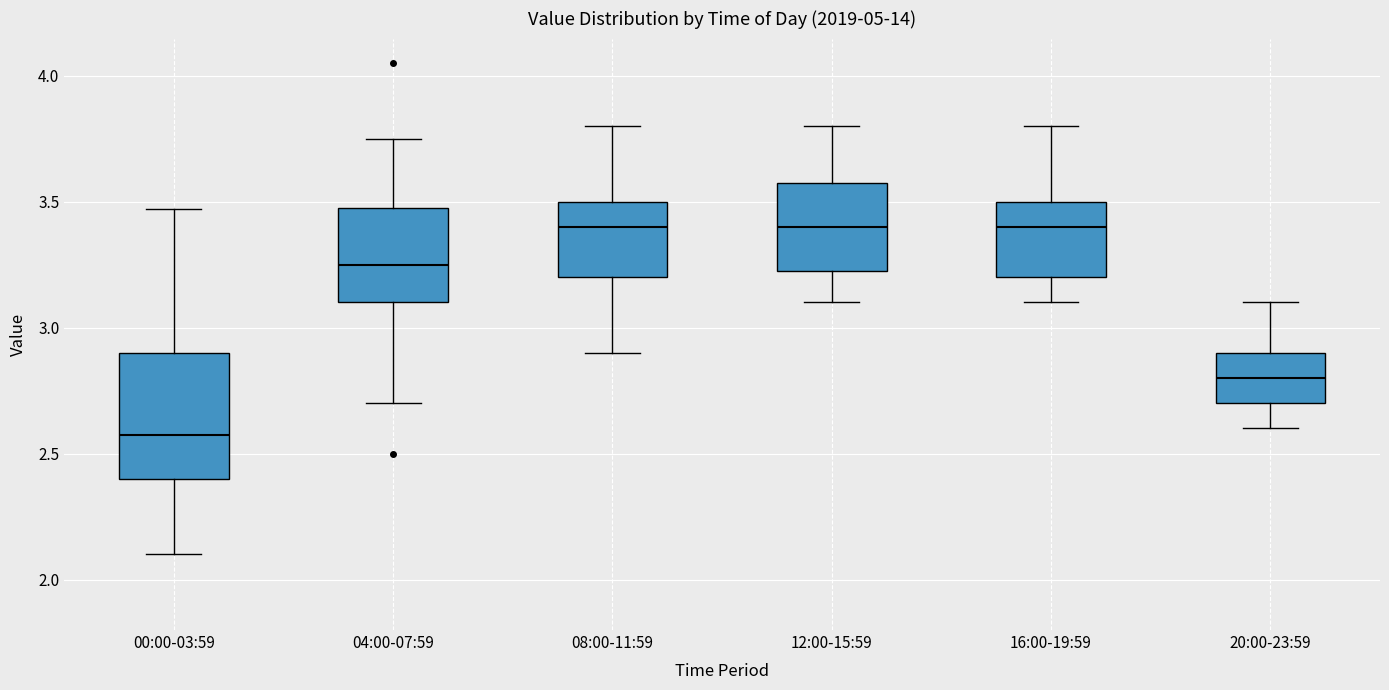

Reading left to right, read every box against the y-axis: the position of its median line, the range the box covers, and the ends of its whiskers. The values are not printed on the chart, so give them approximately, as read against the axis.

00:00-03:59: median 2.60, box 2.40 to 2.90, whiskers 2.10 to 3.45
04:00-07:59: median 3.25, box 3.10 to 3.50, whiskers 2.70 to 3.75
08:00-11:59: median 3.40, box 3.20 to 3.50, whiskers 2.90 to 3.80
12:00-15:59: median 3.40, box 3.25 to 3.60, whiskers 3.10 to 3.80
16:00-19:59: median 3.40, box 3.20 to 3.50, whiskers 3.10 to 3.80
20:00-23:59: median 2.80, box 2.70 to 2.90, whiskers 2.60 to 3.10